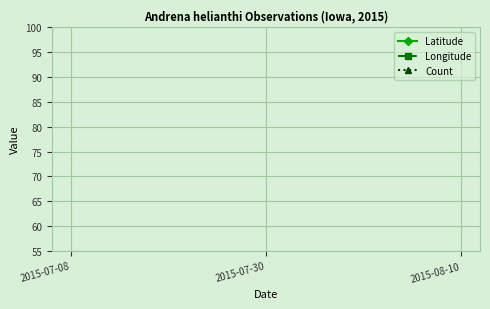

What are all the series names shown in the legend?

Latitude, Longitude, Count